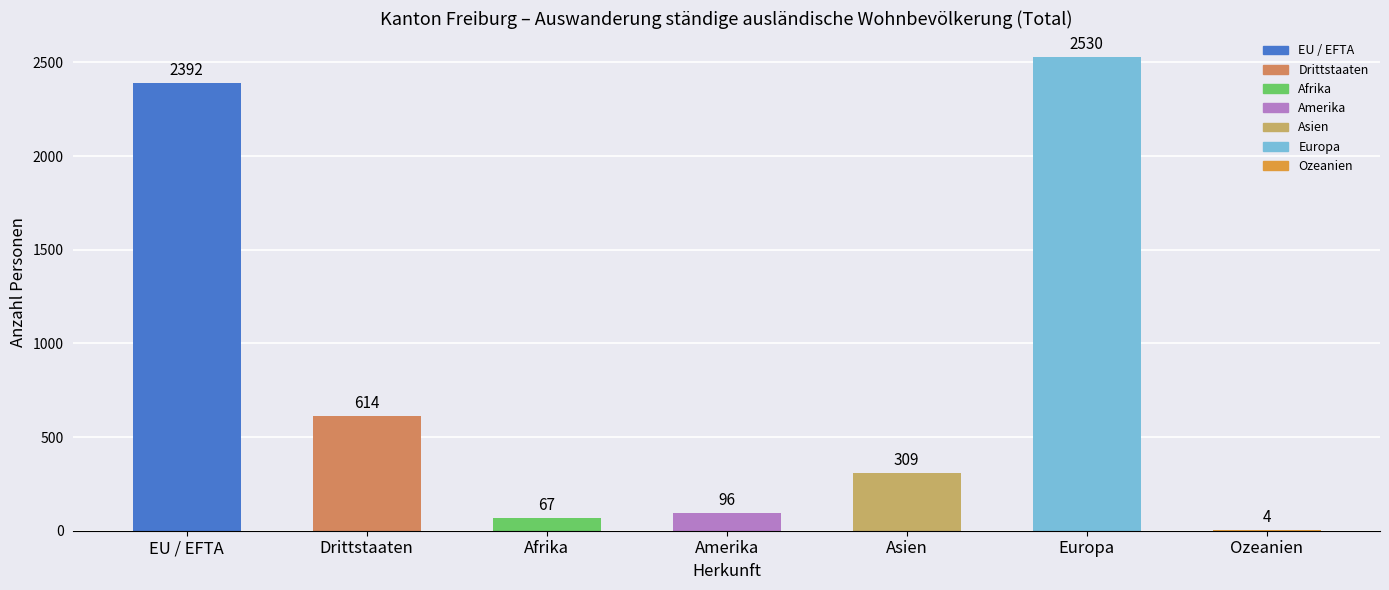

What is the sum of all values?

6012